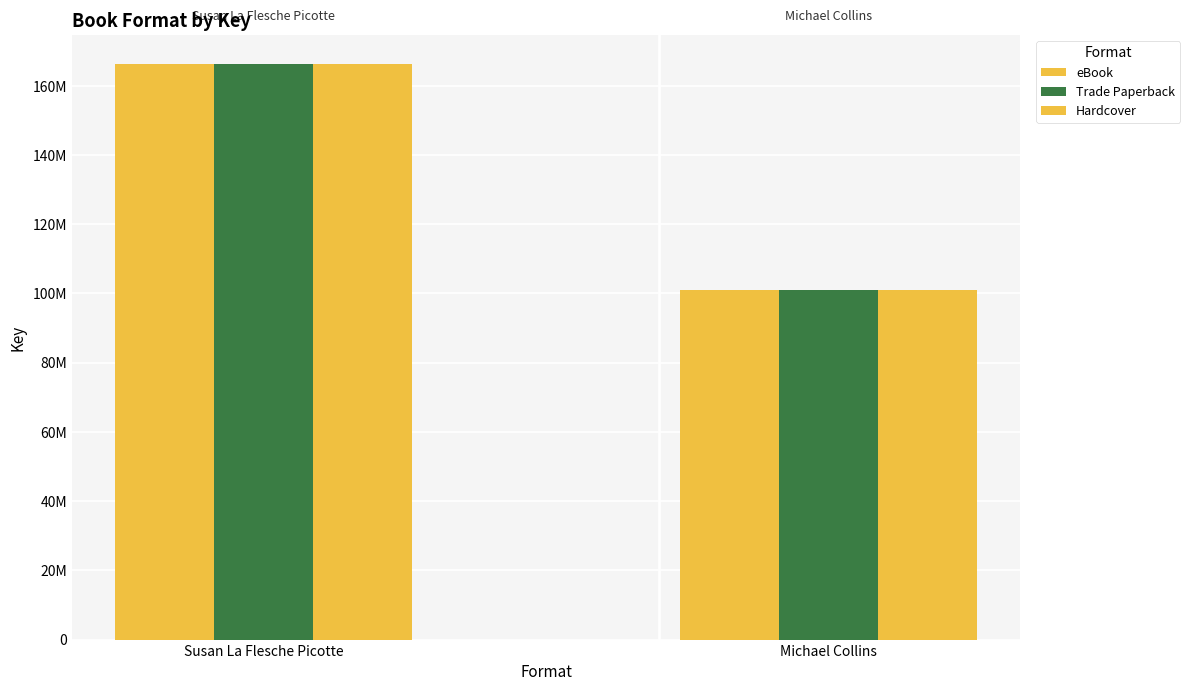

What is the maximum value for eBook?

166408196